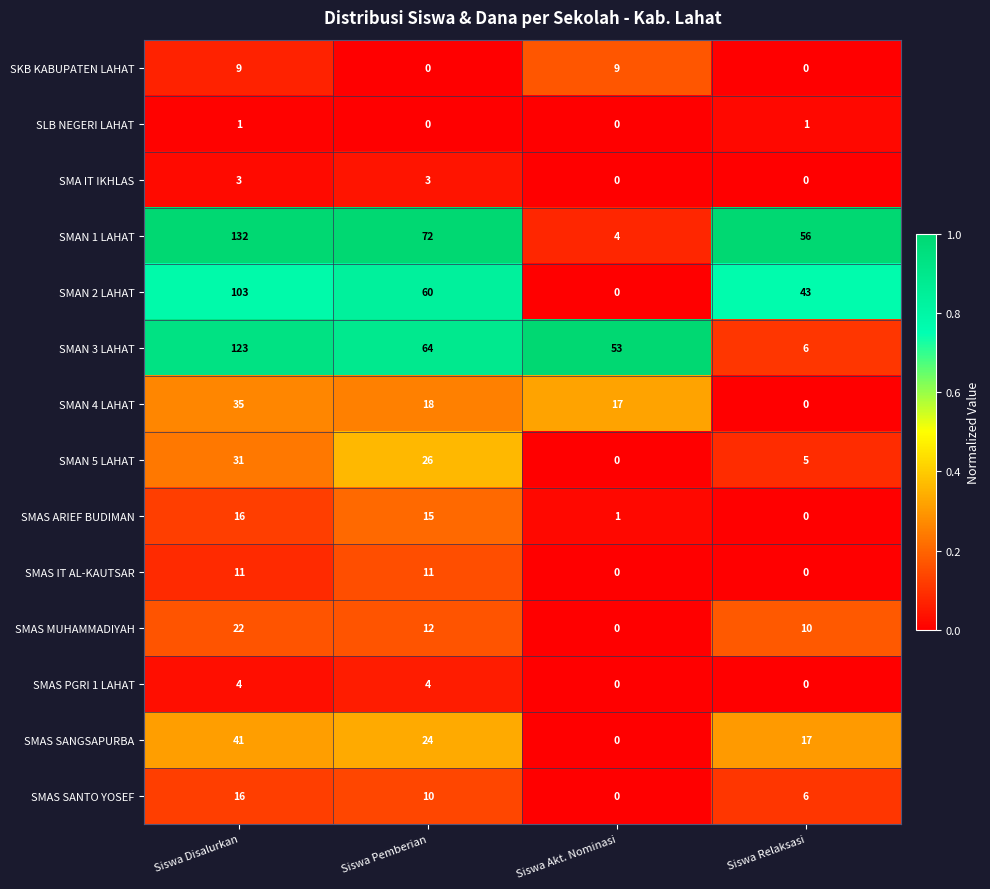

What is the spread (max minus min) of values at Siswa Disalurkan?

131